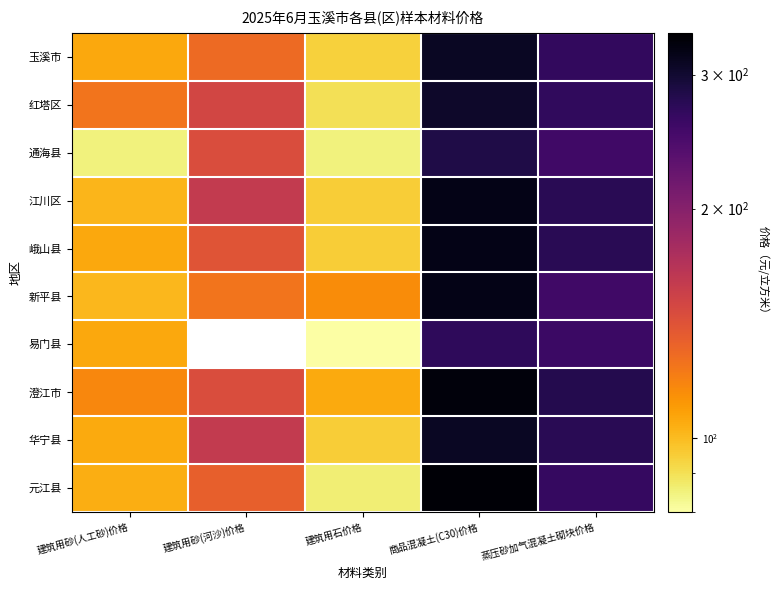

Rank the series by their maximum value, from highest to lowest.

元江县, 澄江市, 江川区, 峨山县, 新平县, 玉溪市, 华宁县, 红塔区, 通海县, 易门县